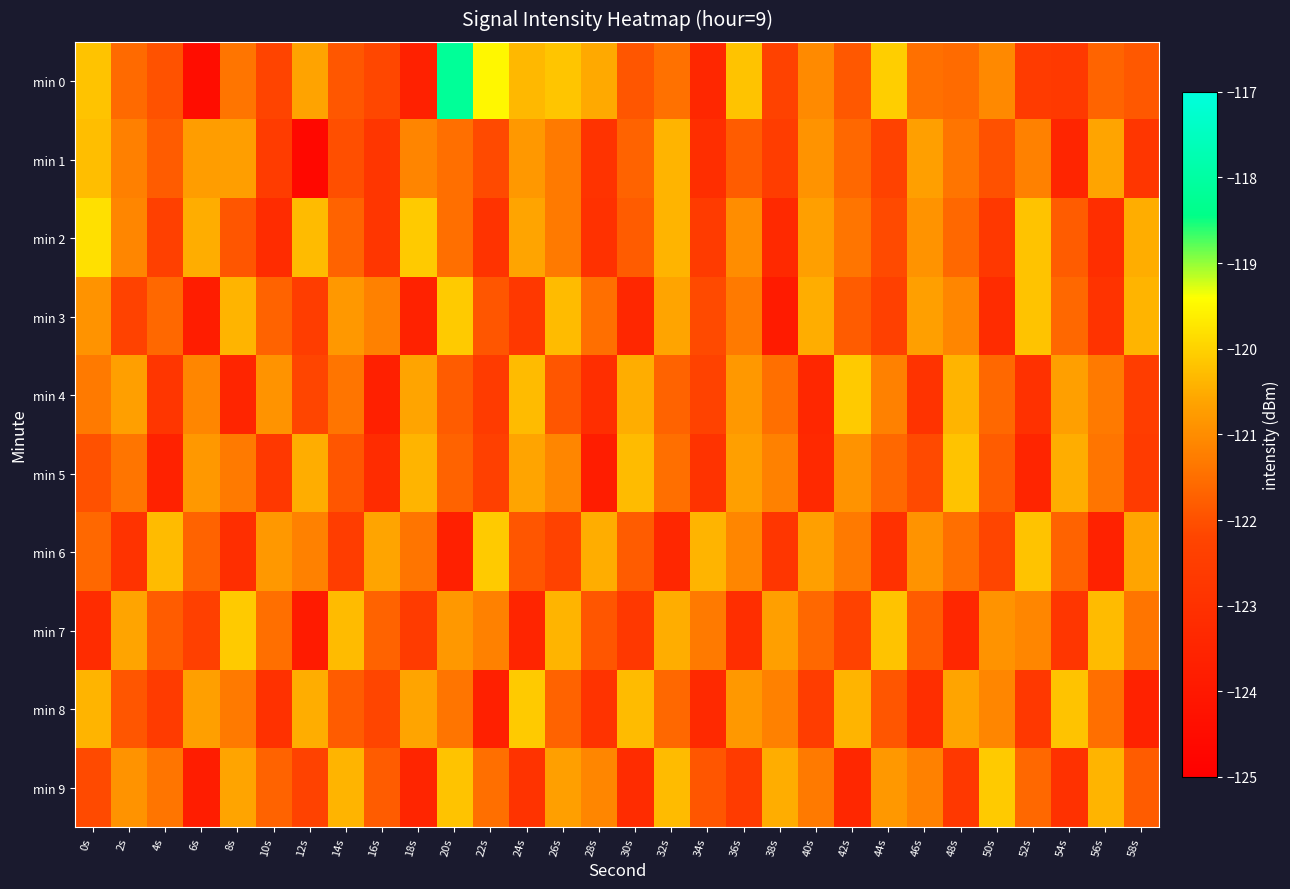

At how many categories does at least one series exceed -119?

1